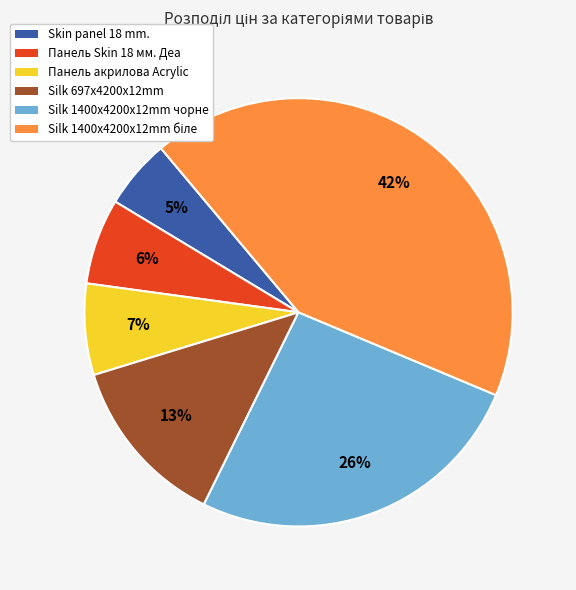

Does Silk 697x4200x12mm account for over 50% of the chart?

No